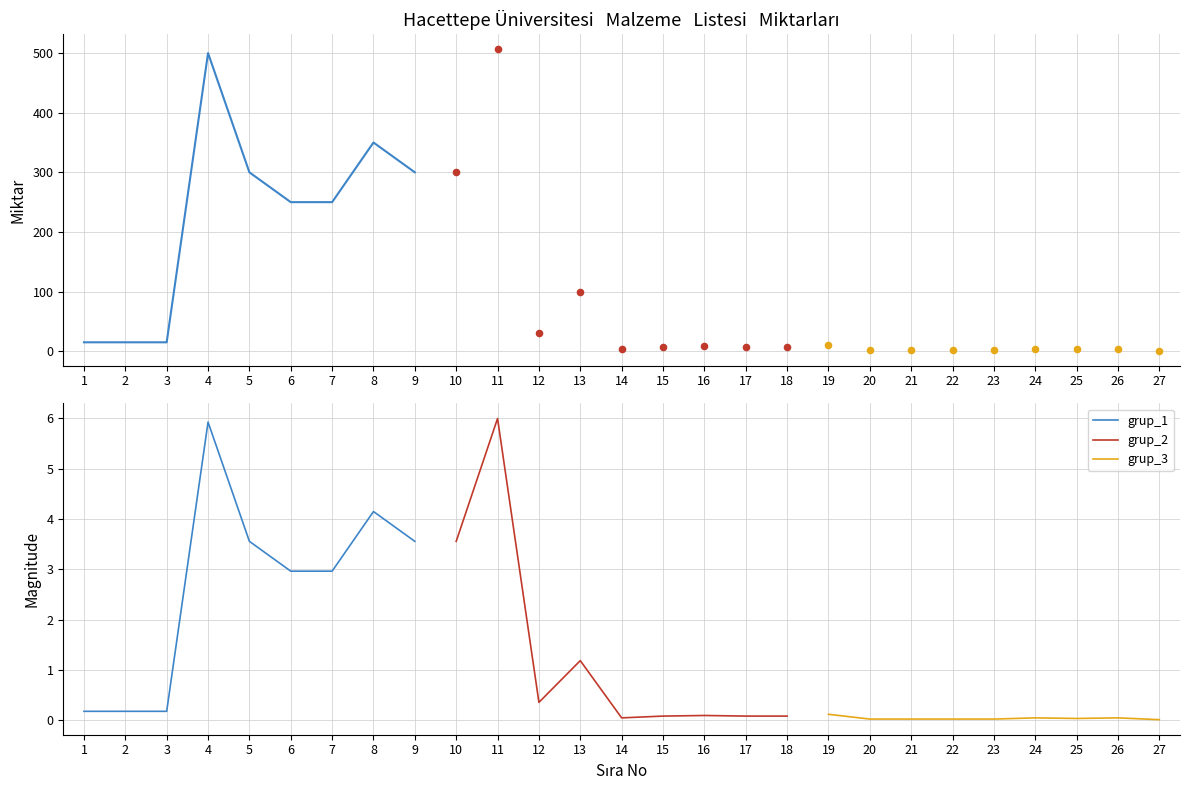

Which series reaches the minimum Y coordinate?

grup_3